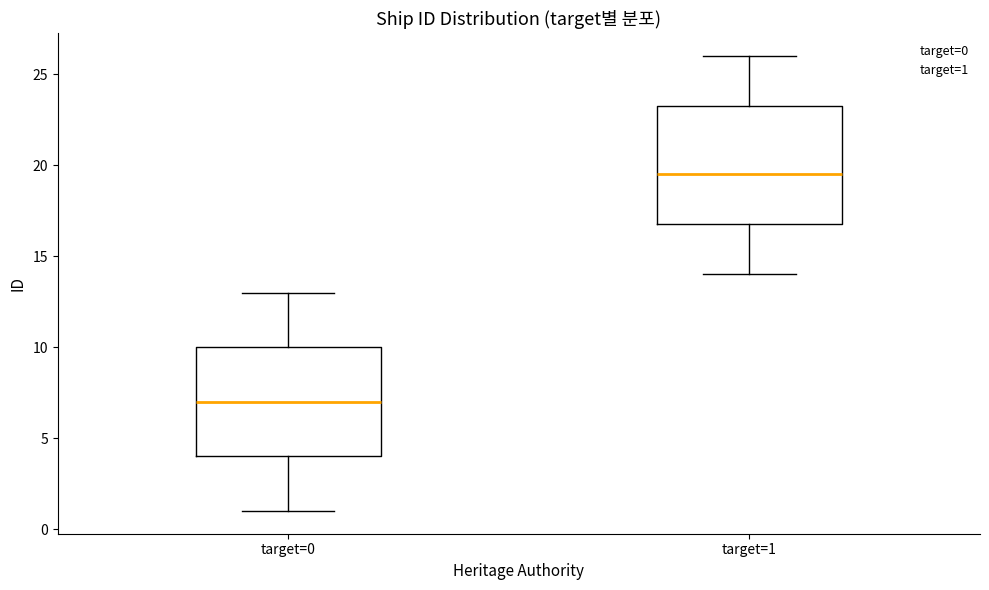

Where is the upper edge of the box for target=1 on the y-axis? The values are not printed on the chart, so give them approximately, as read against the axis.

23.5